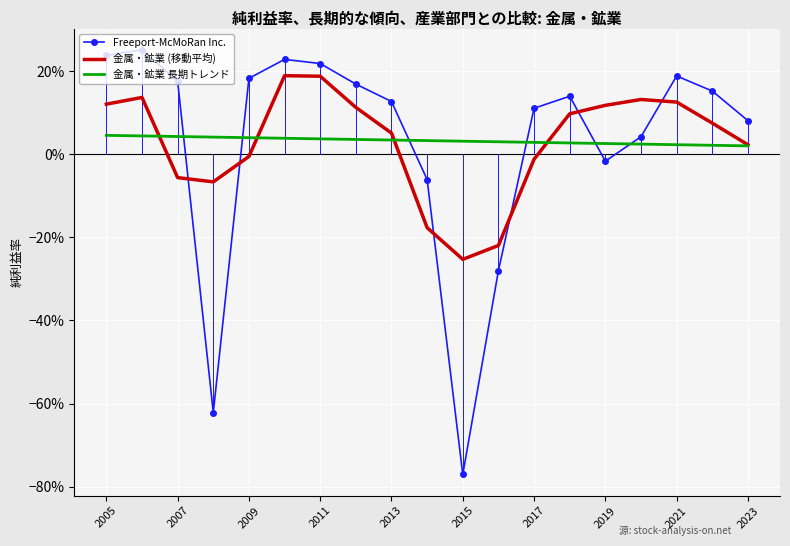

What are all the series names shown in the legend?

Freeport-McMoRan Inc., 金属・鉱業 (移動平均), 金属・鉱業 長期トレンド